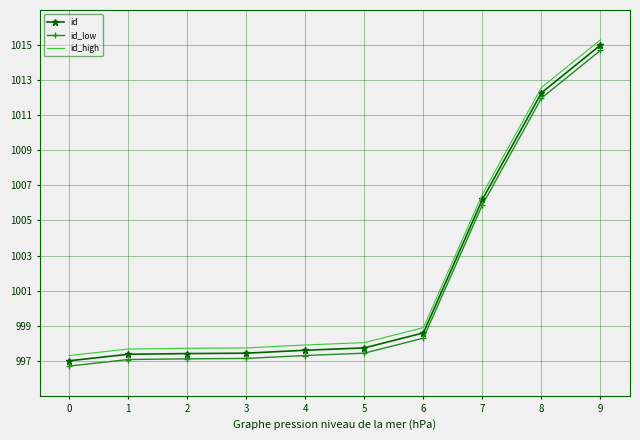

What is the spread (max minus min) of values at 2?

0.6